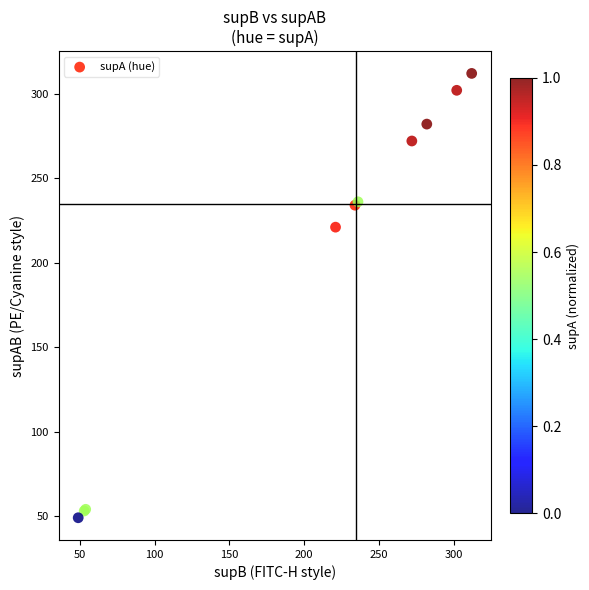

What Y value in the scatter plot is closest to 180?

221